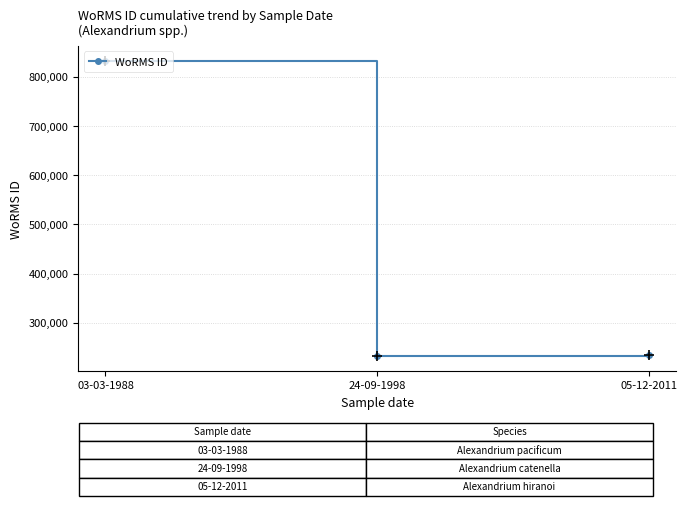

Does the chart have visible grid lines?

Yes